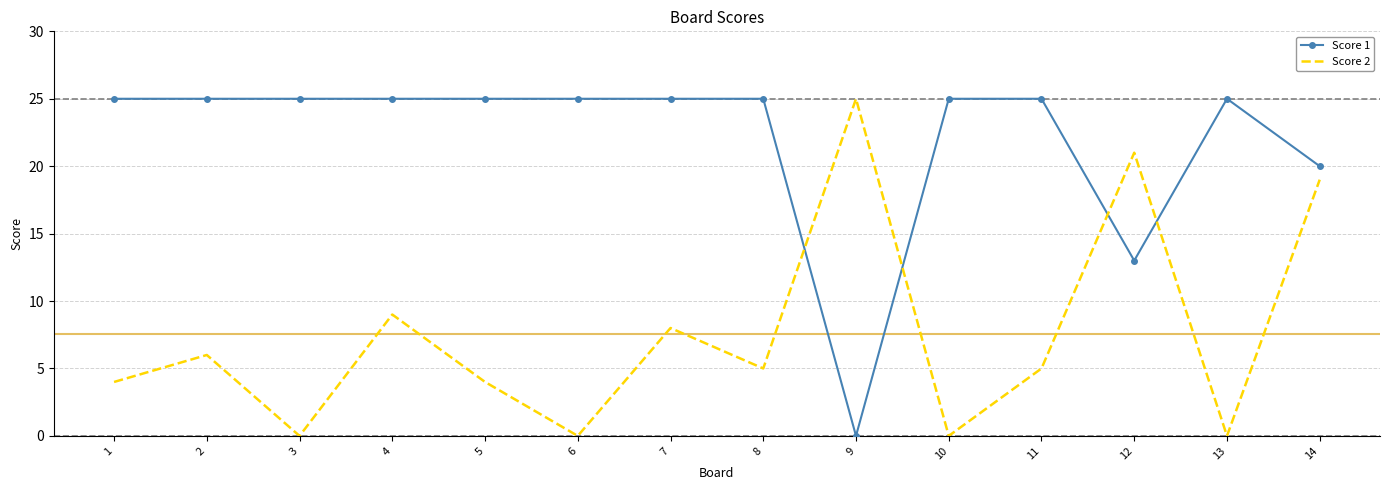

What is the sum of all Score 2 values?

106